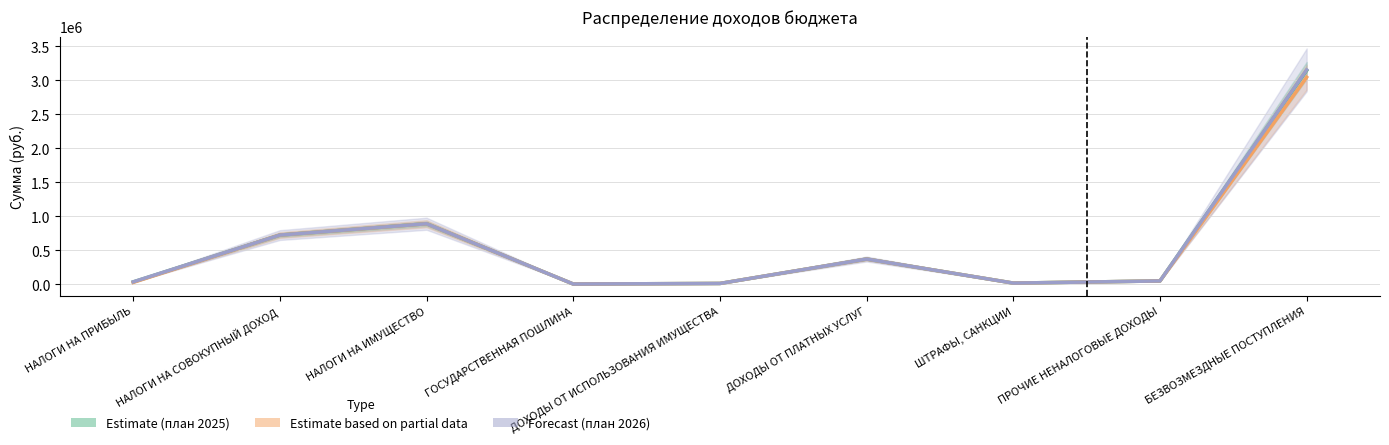

What is the total value across all series at БЕЗВОЗМЕЗДНЫЕ ПОСТУПЛЕНИЯ?

9343632.0